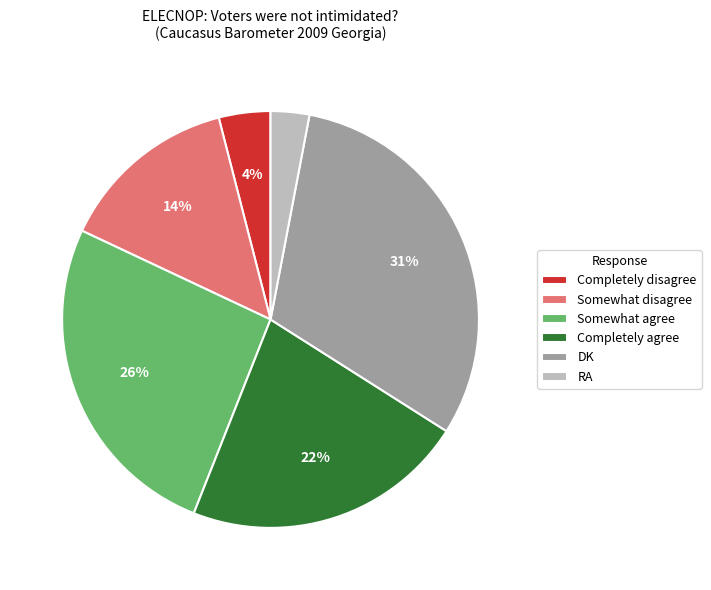

Is the sum of Somewhat disagree and DK greater than half?

No